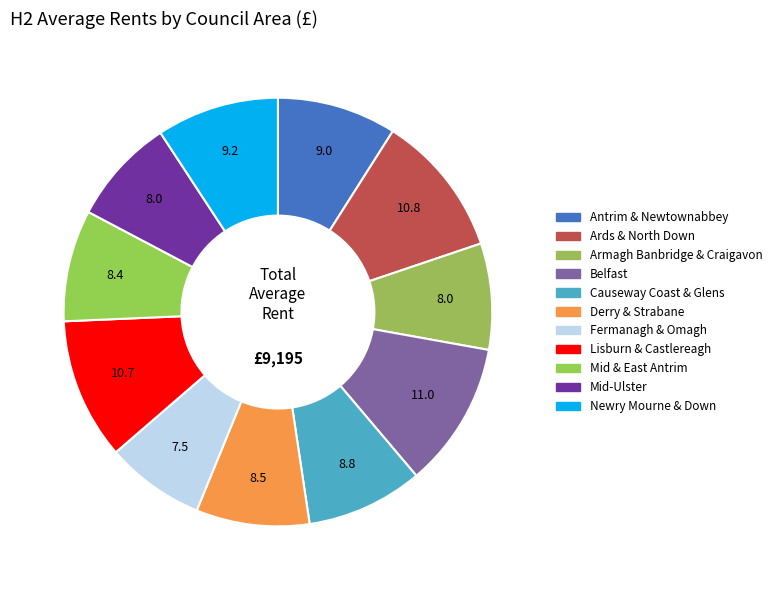

Which has a higher value, Belfast or Armagh Banbridge & Craigavon?

Belfast